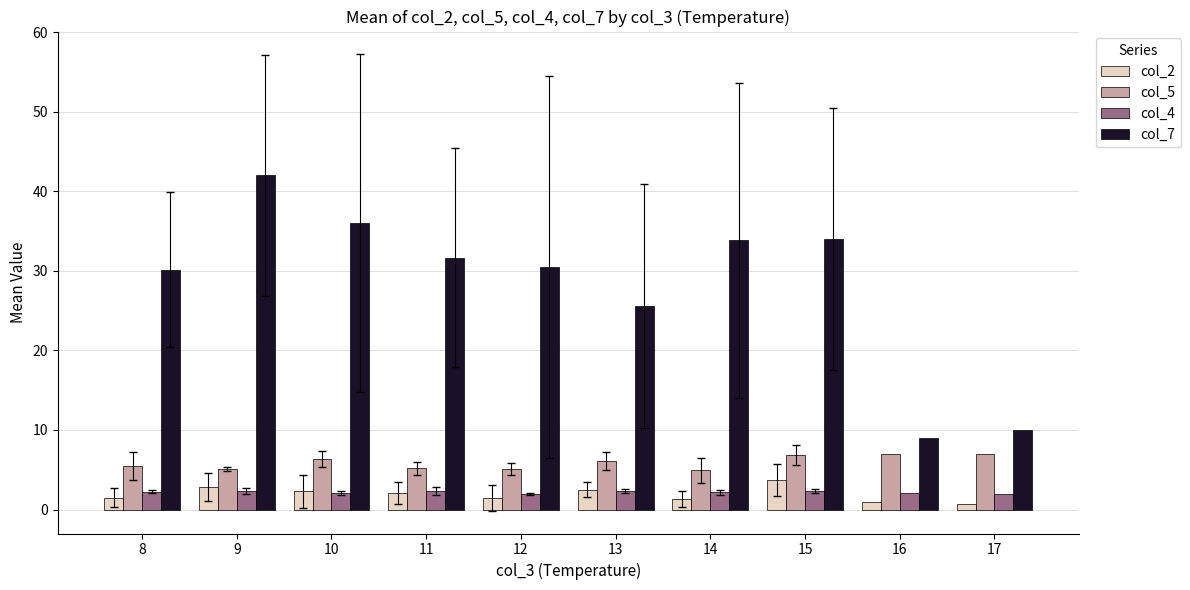

Which series has the widest spread of values?

col_7